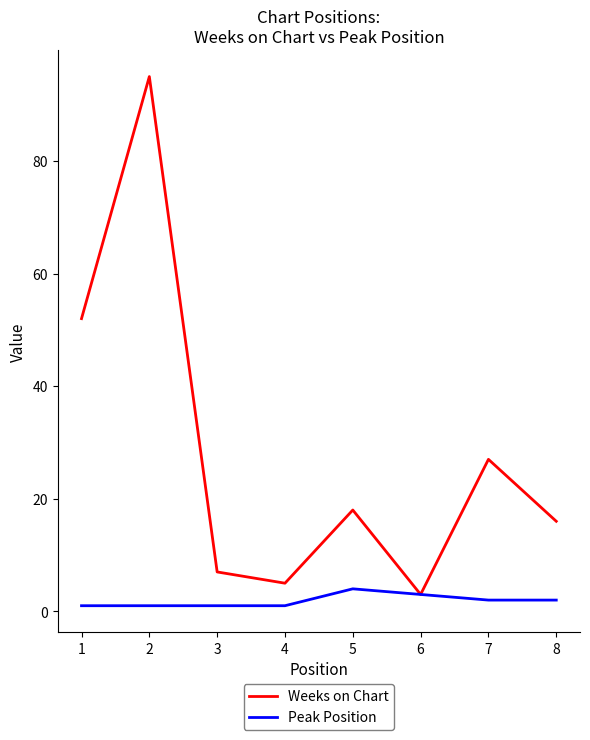

The value of Weeks on Chart at 8 is 24. True or false?

False